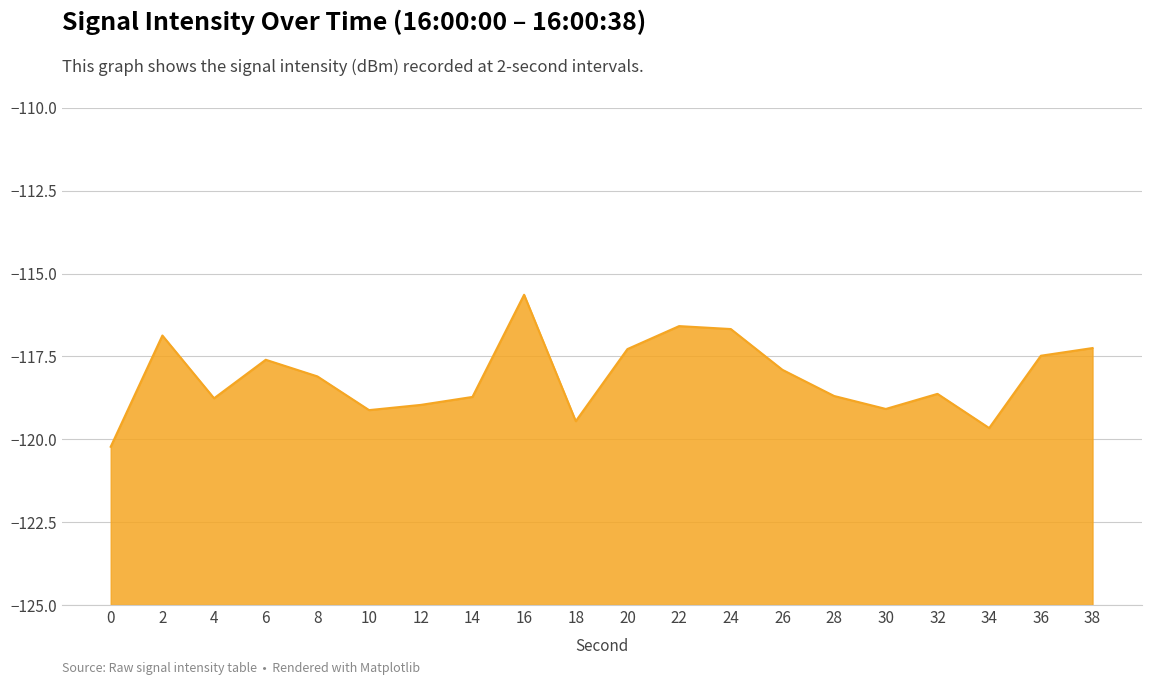

Between 6 and 38, which is larger?

38